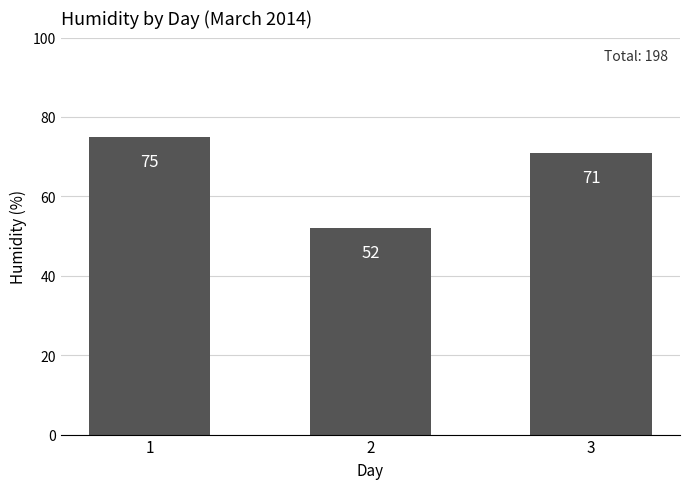

What is the sum of all values?

198